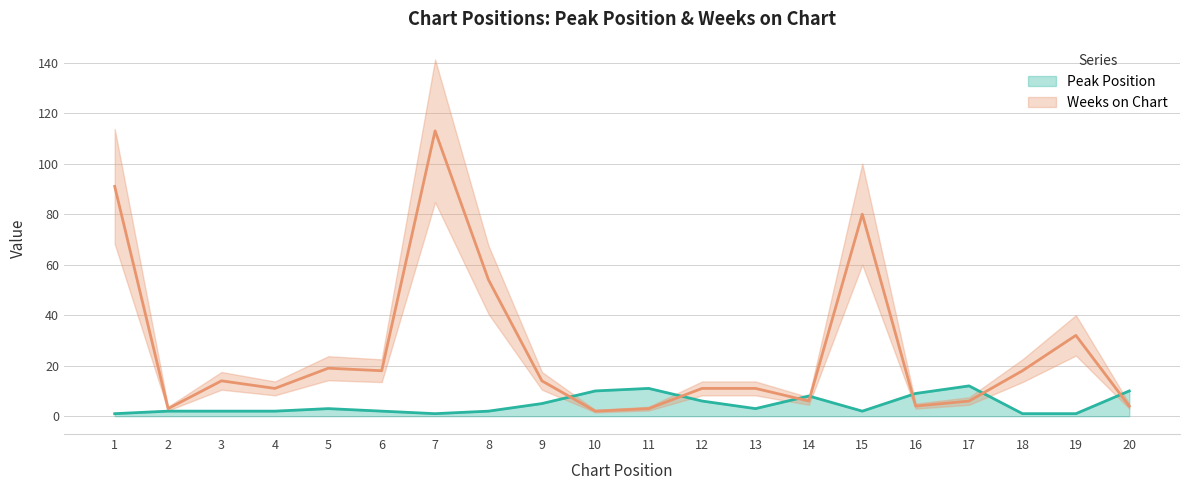

What is the greatest value displayed?

113